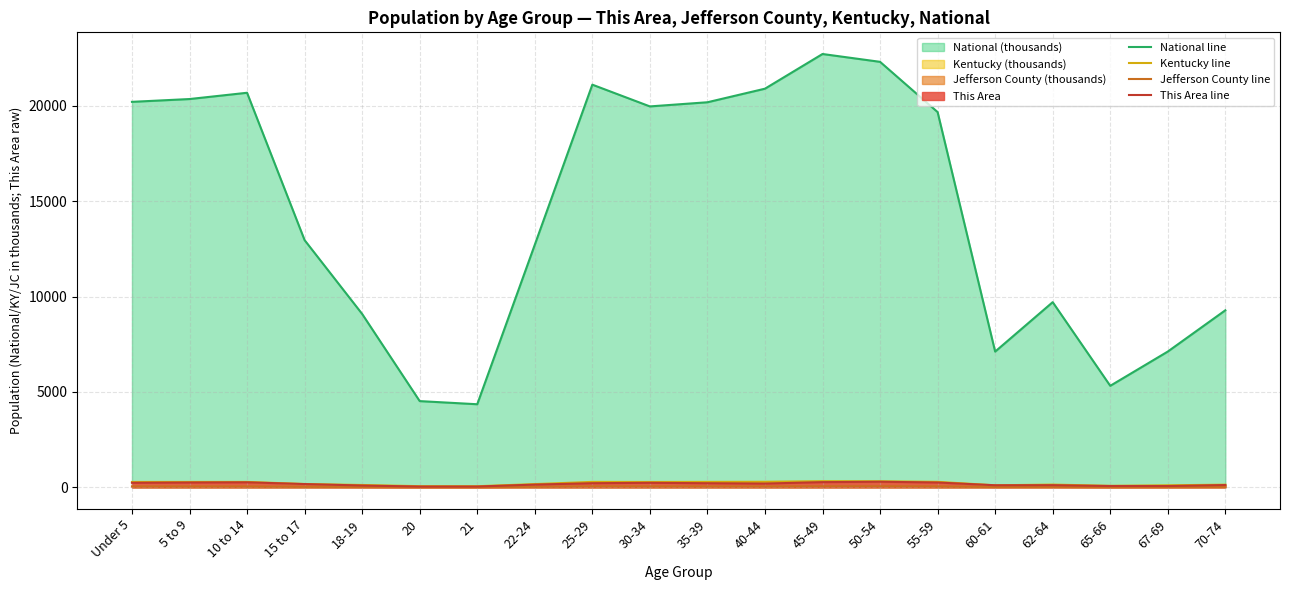

Rank the categories by Kentucky line value from lowest to highest.

21, 20, 65-66, 60-61, 67-69, 18-19, 70-74, 62-64, 22-24, 15 to 17, 30-34, Under 5, 5 to 9, 10 to 14, 25-29, 35-39, 55-59, 40-44, 50-54, 45-49